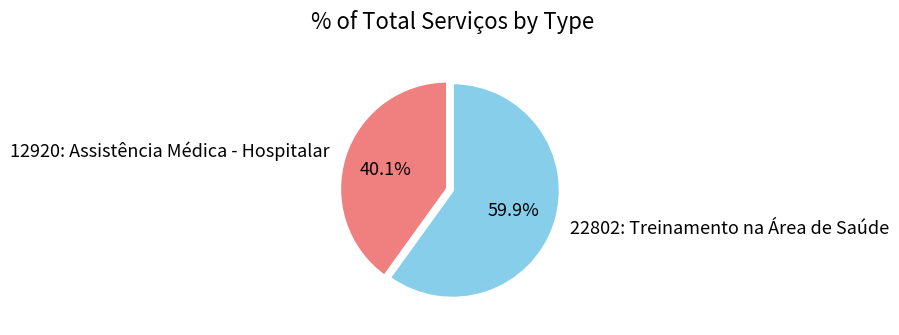

Combined, do 22802: Treinamento na Área de Saúde and 12920: Assistência Médica - Hospitalar account for over 50%?

Yes